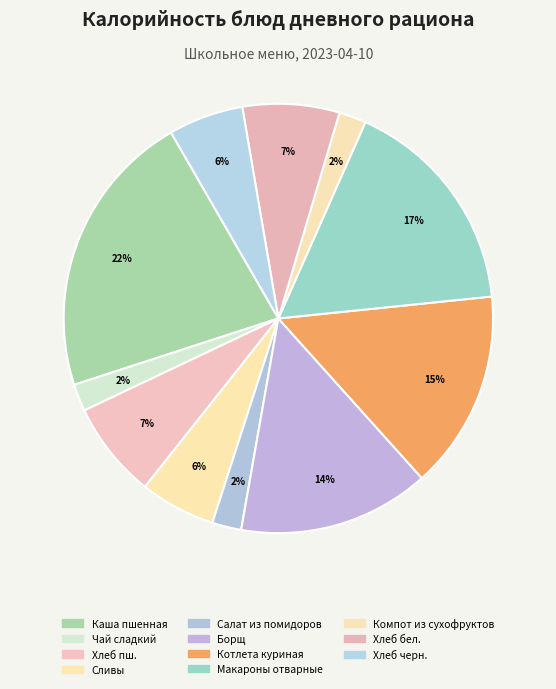

Does any single category account for the majority?

No